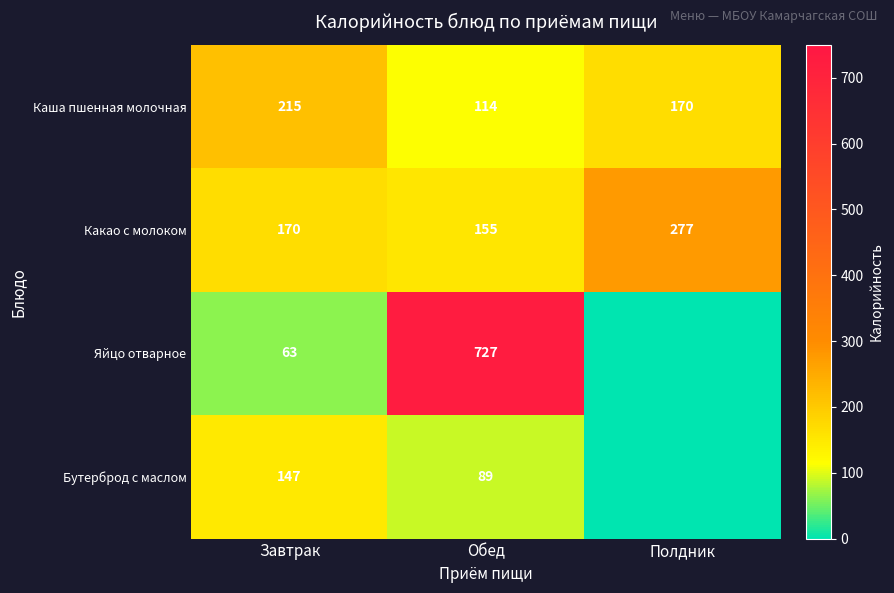

Which category has the highest value in the Какао с молоком series?

Полдник